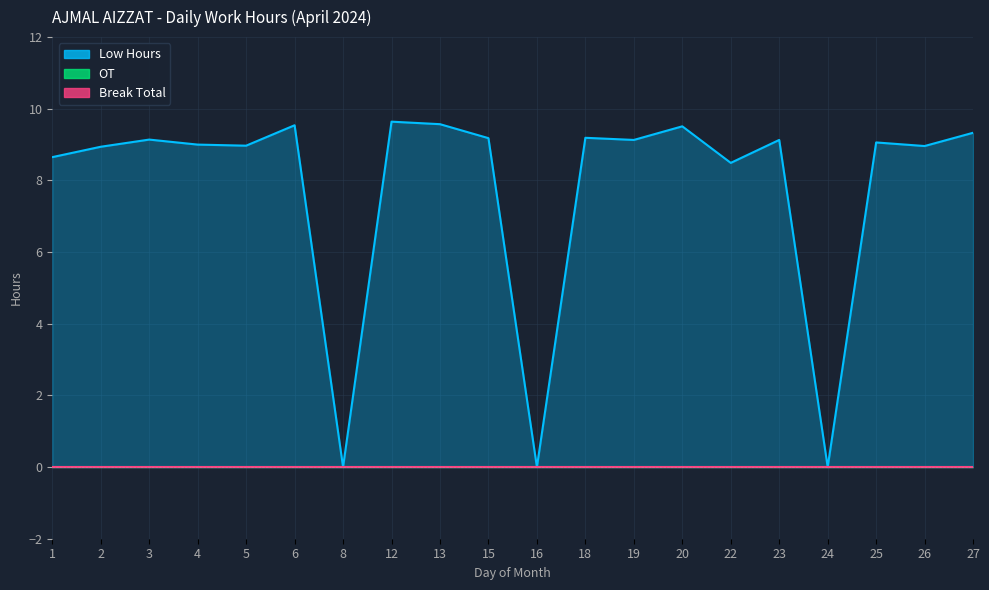

True or false: OT has more than 1 interior local peaks.

False